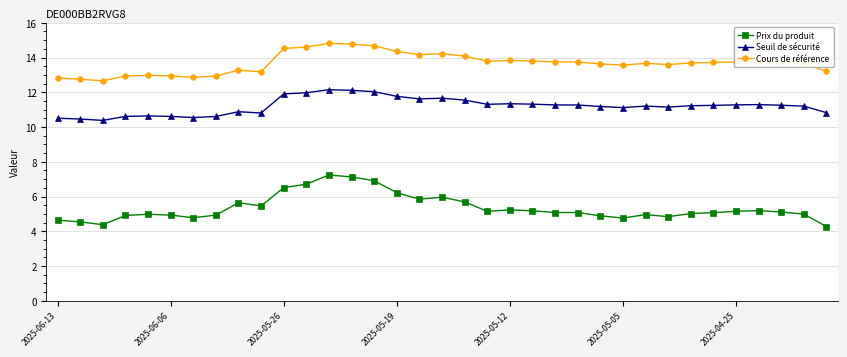

What is the difference between the maximum and minimum values in the Prix du produit series?

3.0